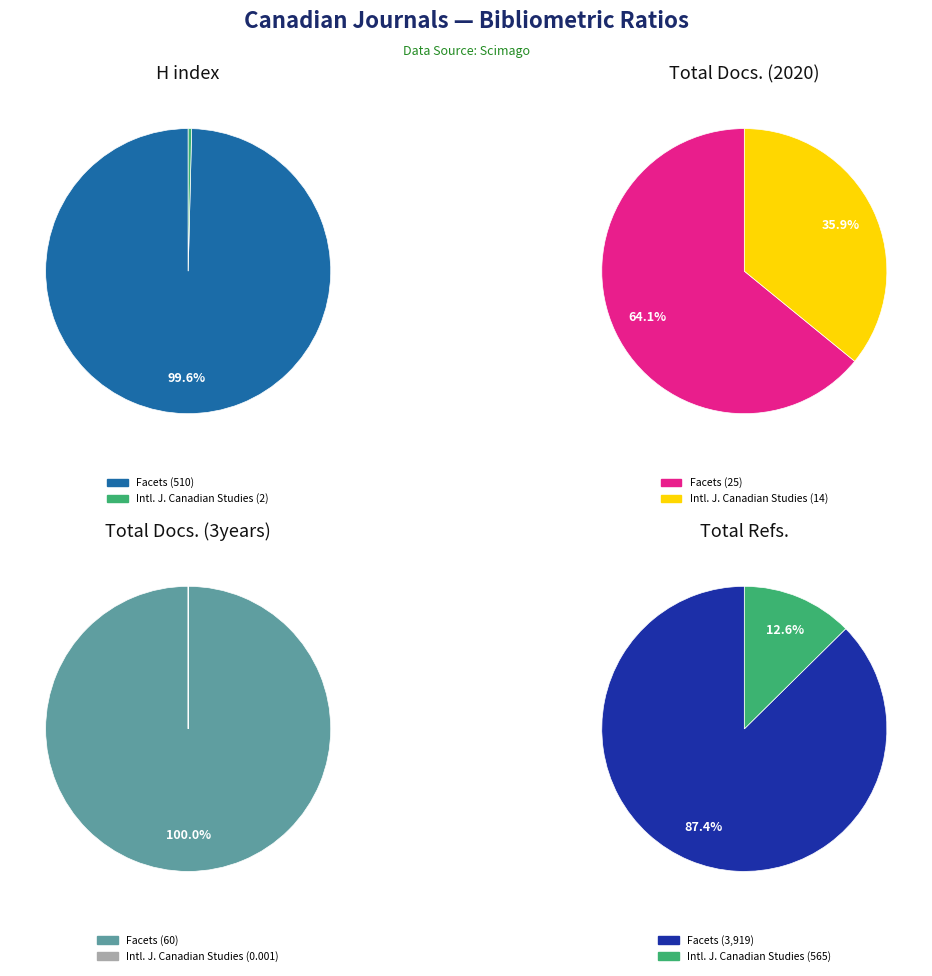

How many slices are in this pie chart?

2